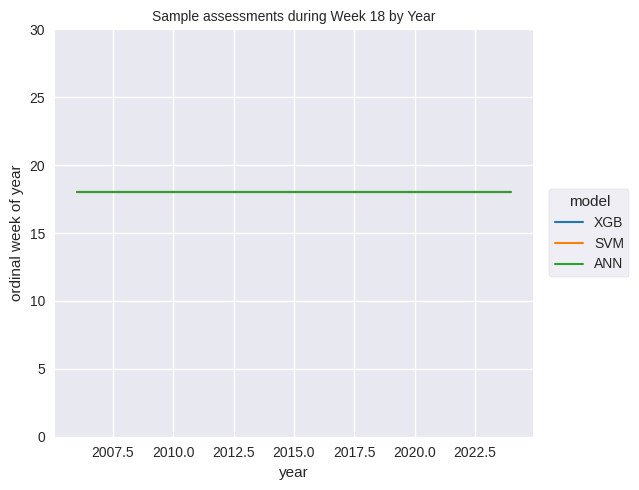

True or false: SVM and XGB cross at least once.

False